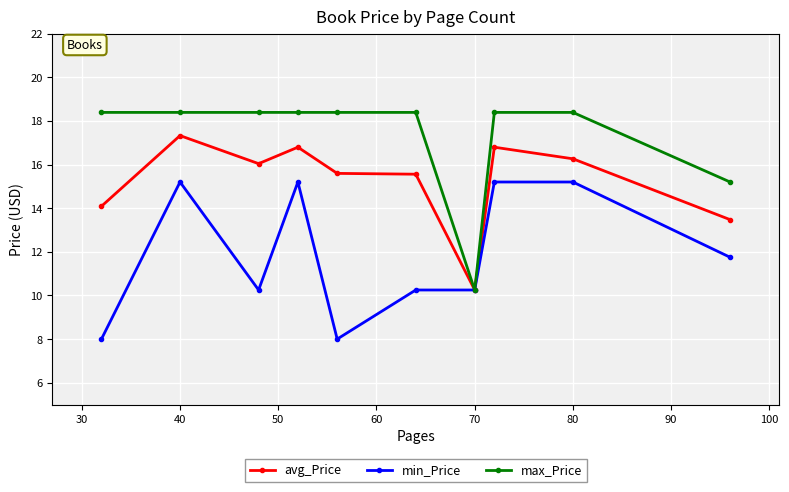

Which series has the widest spread of values?

max_Price